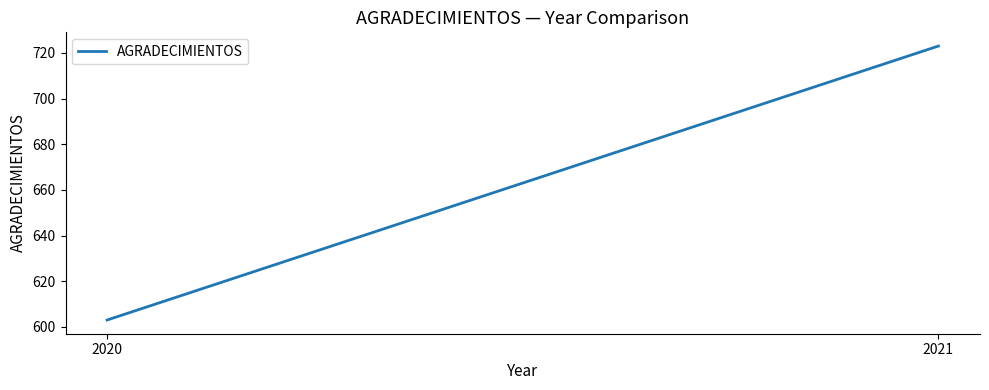

What is the sum of the values at 2021 and 2020?

1326